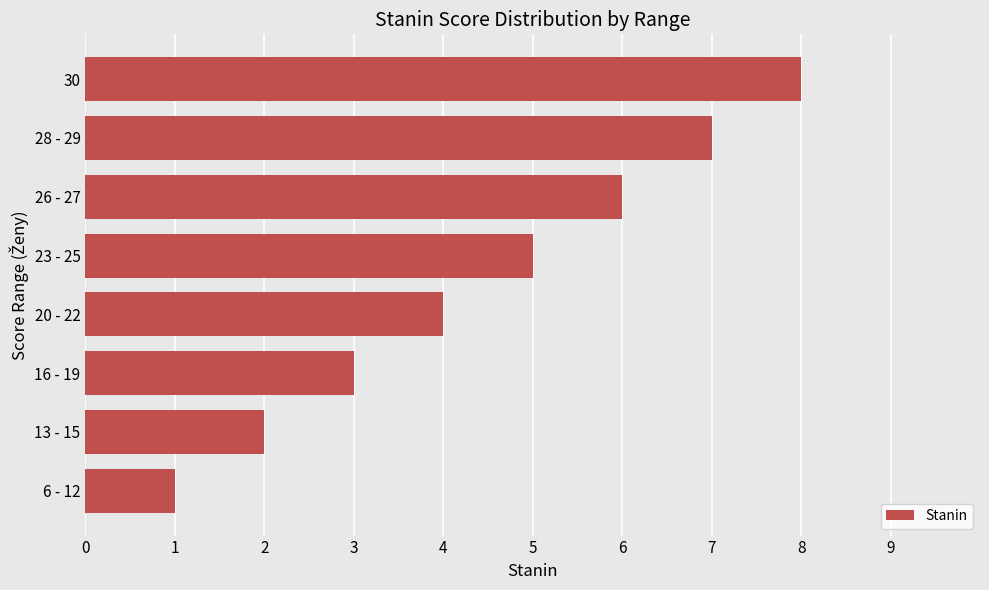

What is the difference between the second highest and minimum values?

6